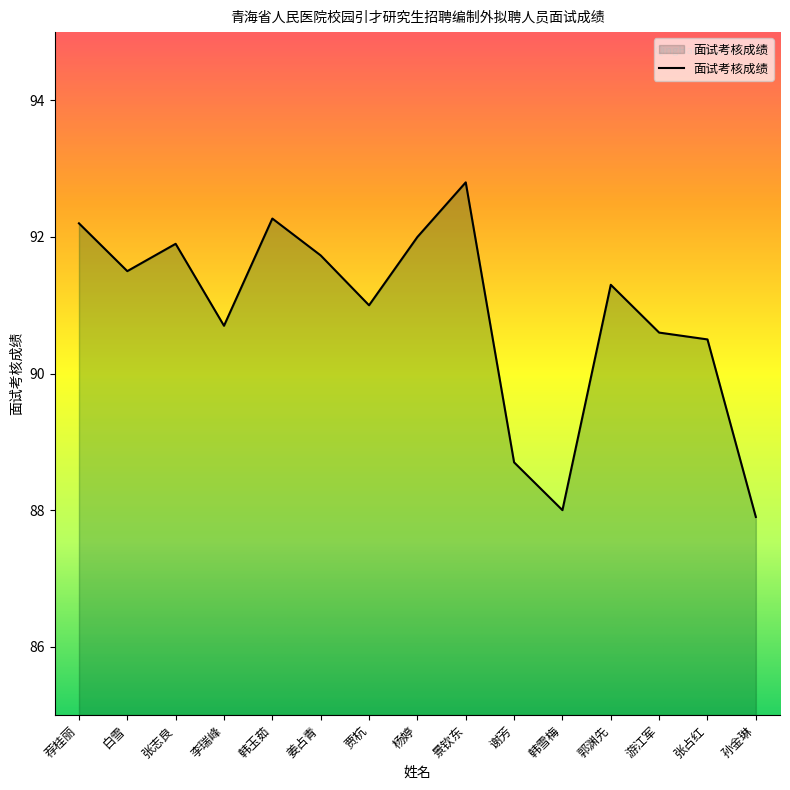

At which category does the chart reach its peak across all series?

景钦东